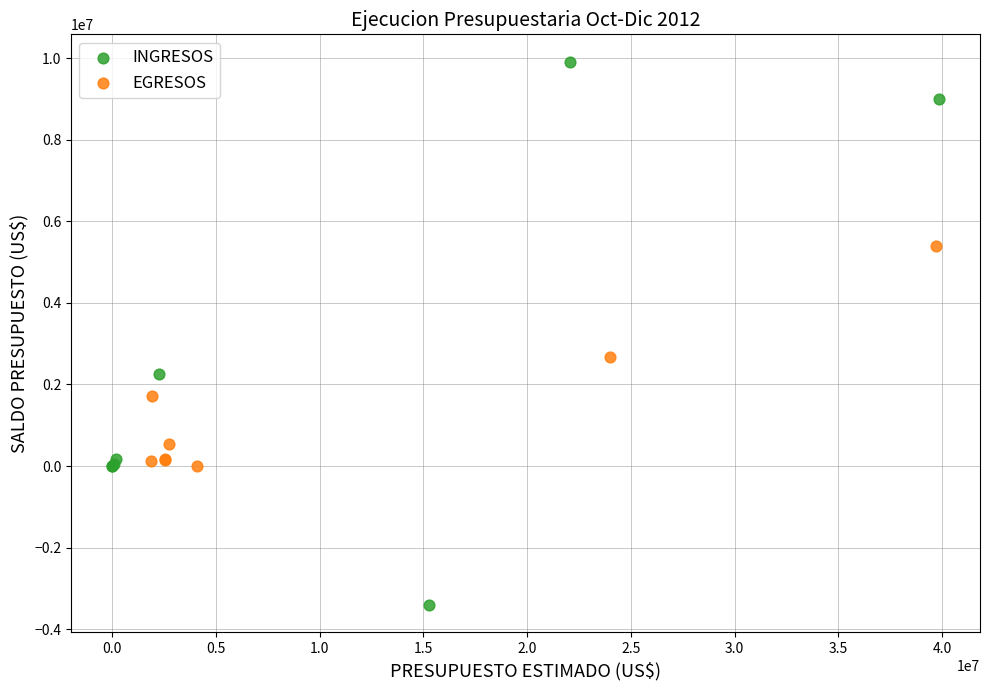

Which series has the widest spread of Y values?

INGRESOS